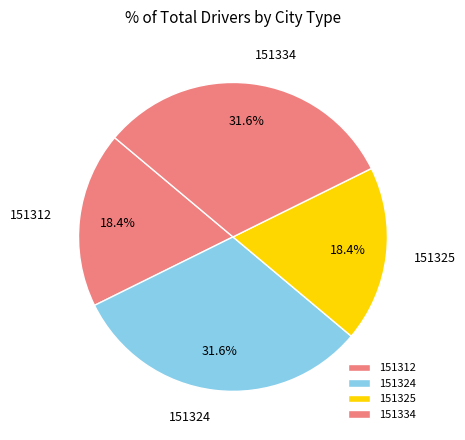

What is the ratio of the value at 151312 to the value at 151325?

1.0